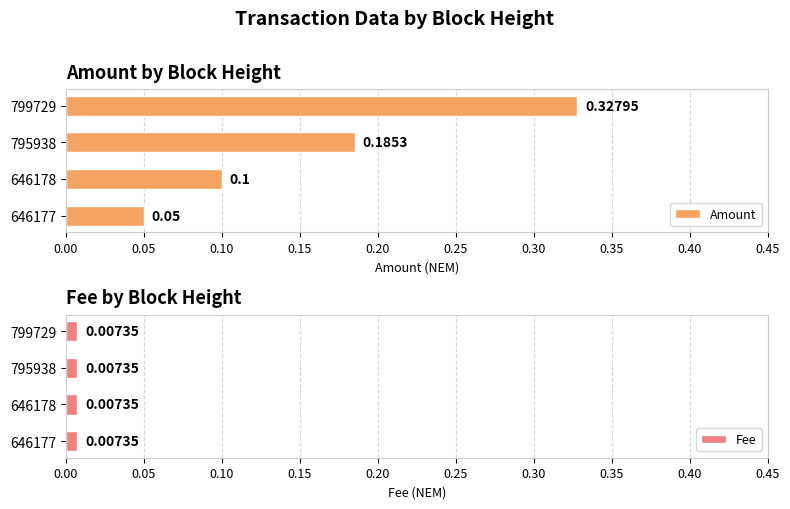

Rank the categories by Amount value from highest to lowest.

799729, 795938, 646178, 646177